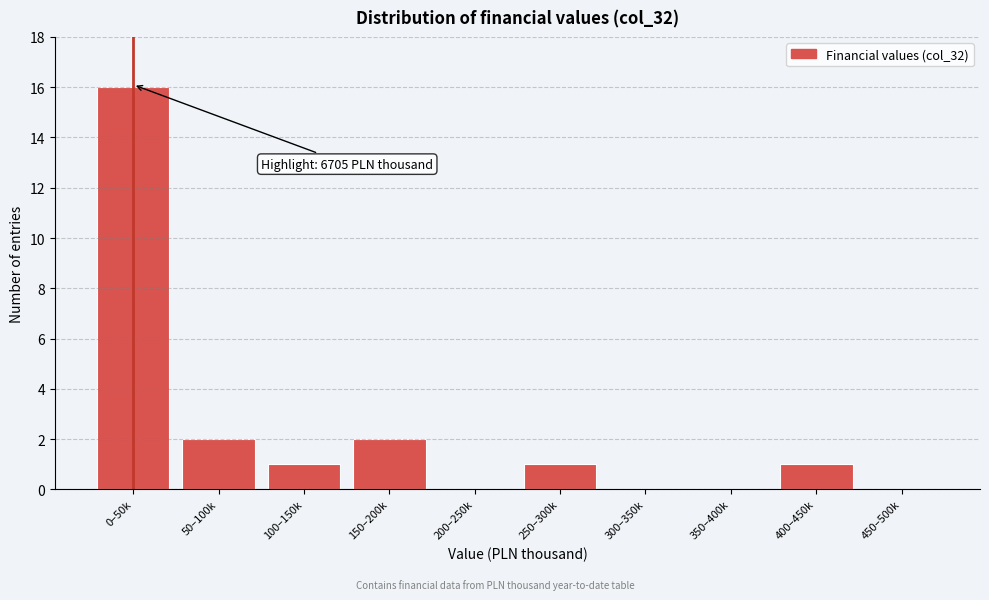

Reading left to right, transcribe all the data shown in this chart.

0–50k=16	50–100k=2	100–150k=1	150–200k=2	200–250k=0	250–300k=1	300–350k=0	350–400k=0	400–450k=1	450–500k=0